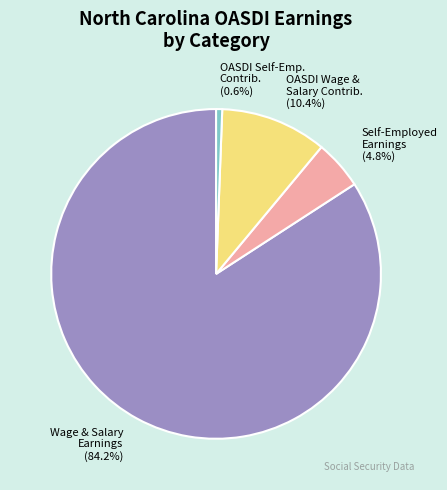

Rank the categories by value from highest to lowest.

Wage & Salary Earnings, OASDI Wage & Salary Contrib., Self-Employed Earnings, OASDI Self-Emp. Contrib.